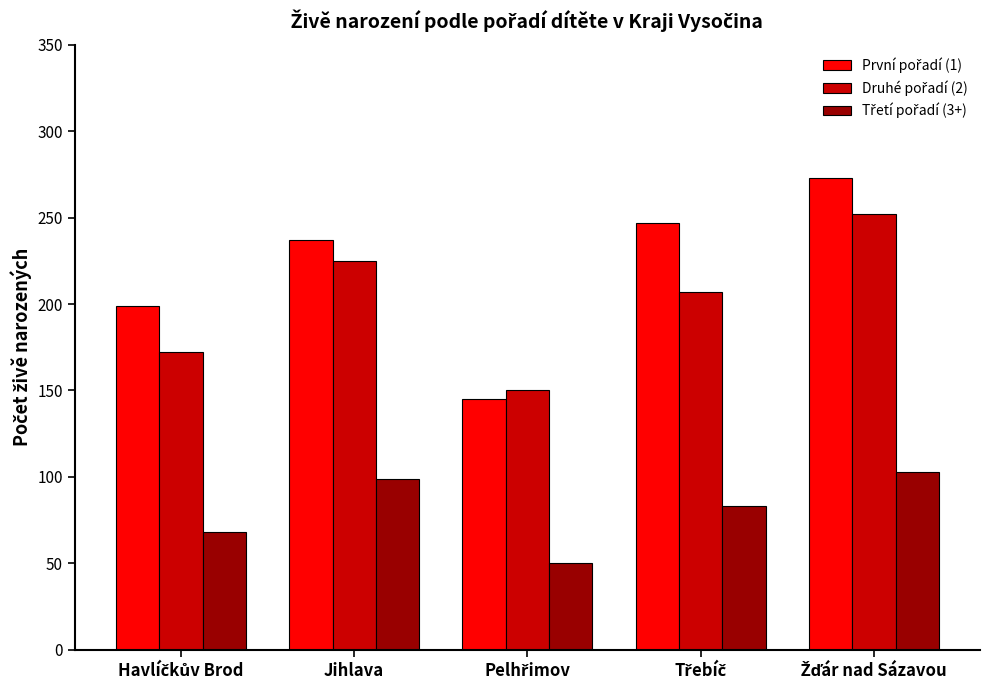

What is the spread (max minus min) of values at Jihlava?

138